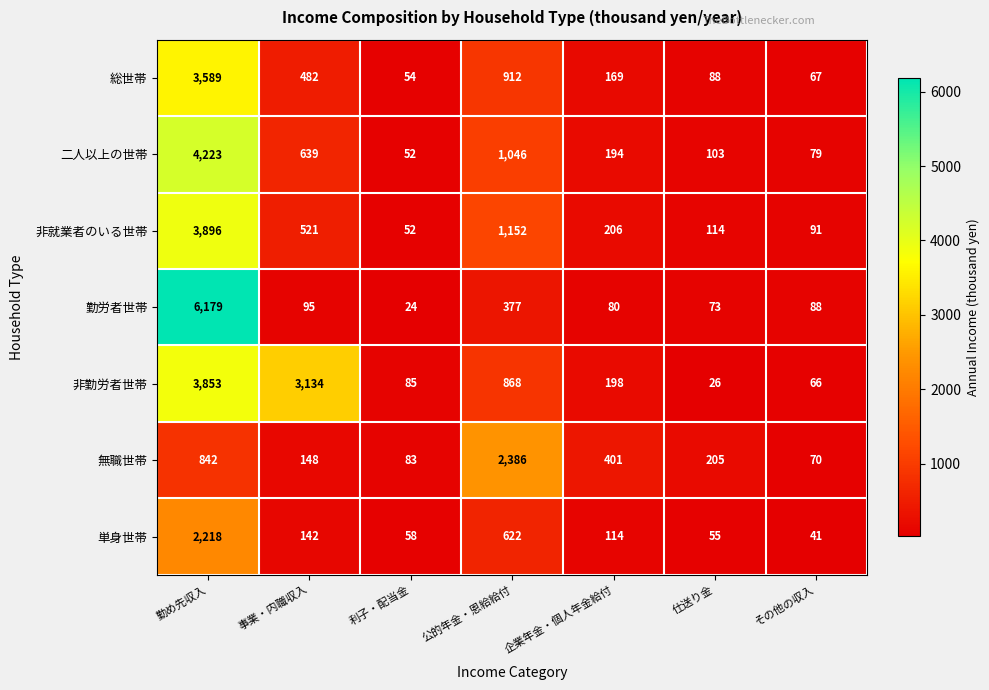

Rank the series at 仕送り金 from lowest to highest value.

非勤労者世帯, 単身世帯, 勤労者世帯, 総世帯, 二人以上の世帯, 非就業者のいる世帯, 無職世帯